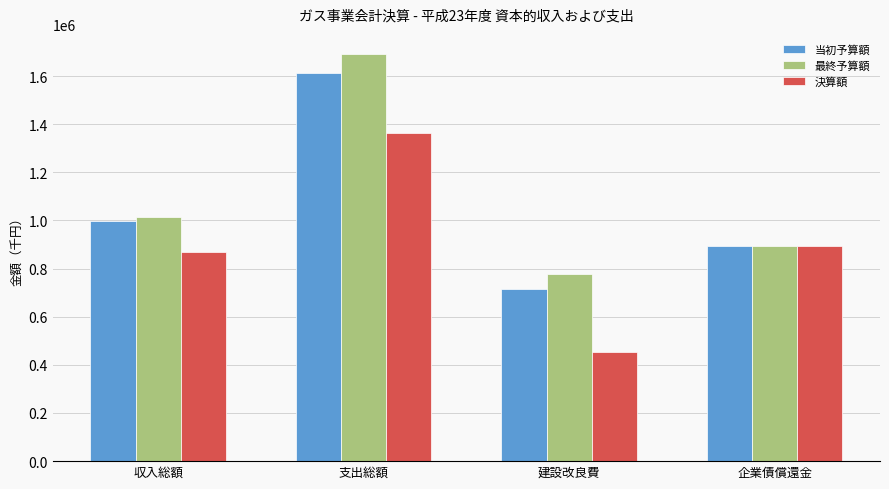

What is the sum of the 当初予算額 values at 収入総額 and 企業債償還金?

1893307